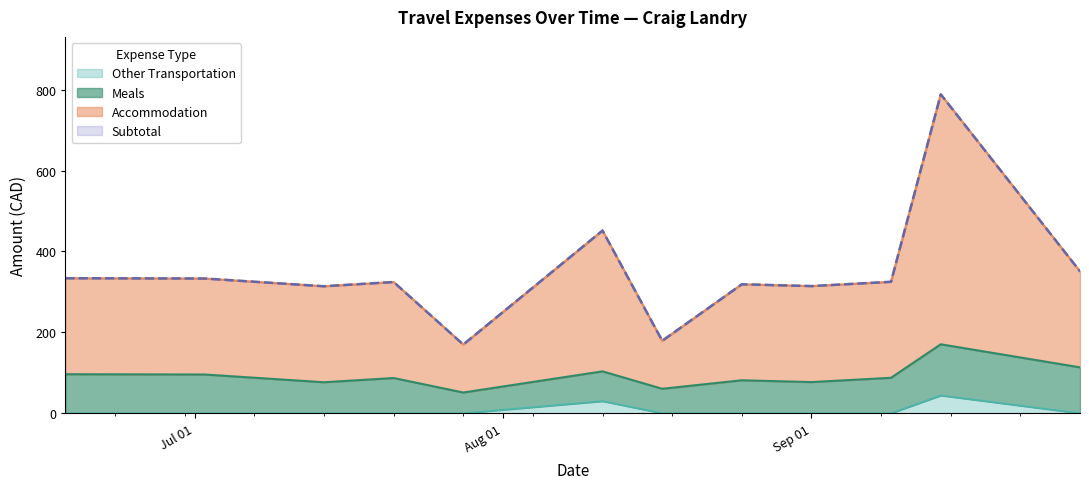

True or false: Other Transportation and Accommodation cross at least once.

False